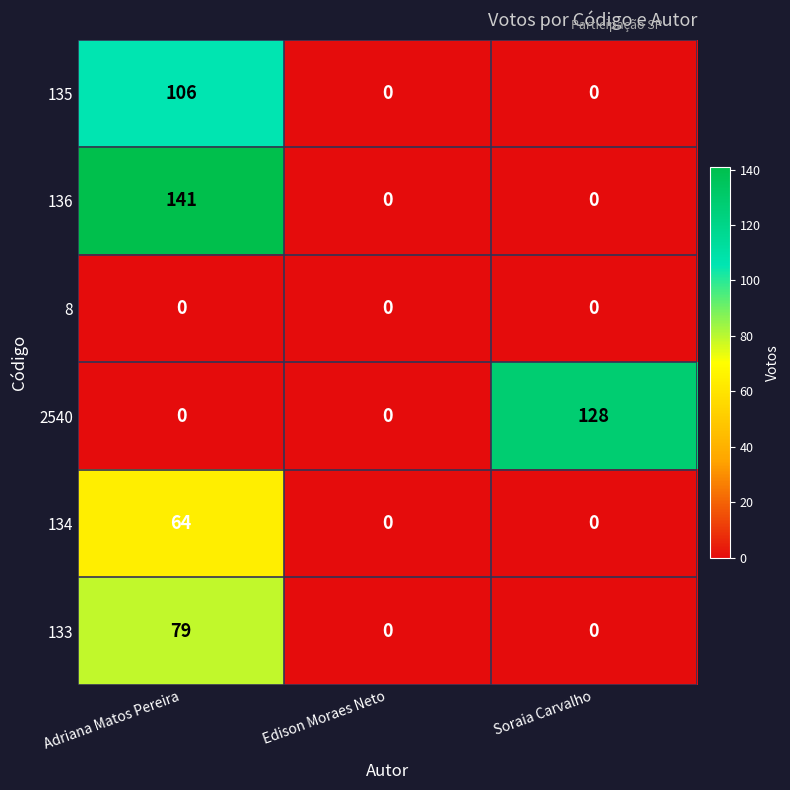

Reading left to right, transcribe all the data shown in this chart.

135: 106	0	0
136: 141	0	0
8: 0	0	0
2540: 0	0	128
134: 64	0	0
133: 79	0	0